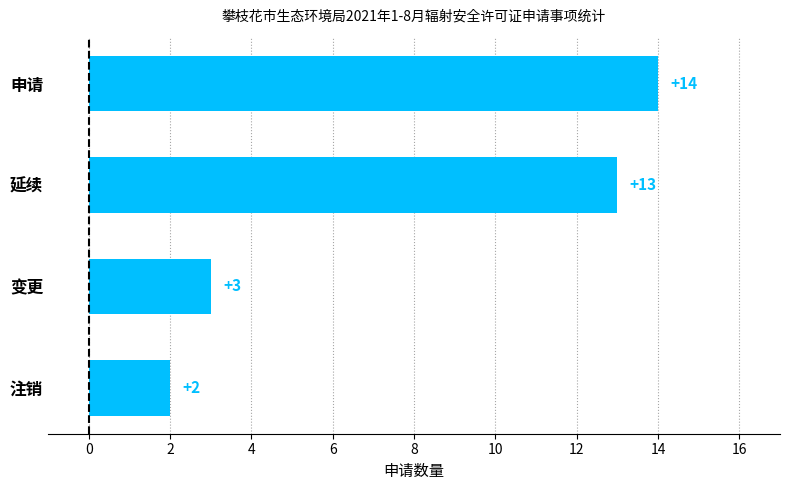

What is the change in value from 延续 to 变更?

-10